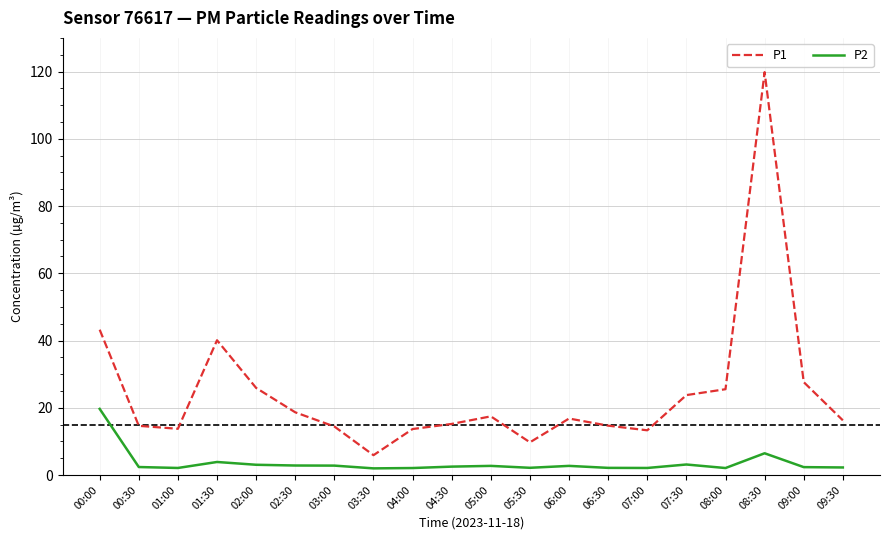

What is the average value of the P2 series?

3.6